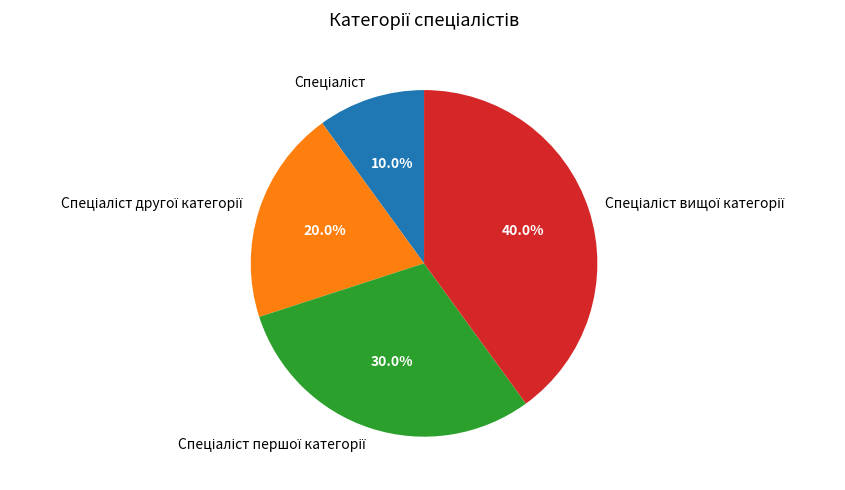

Is there any slice that represents more than half of the pie?

No